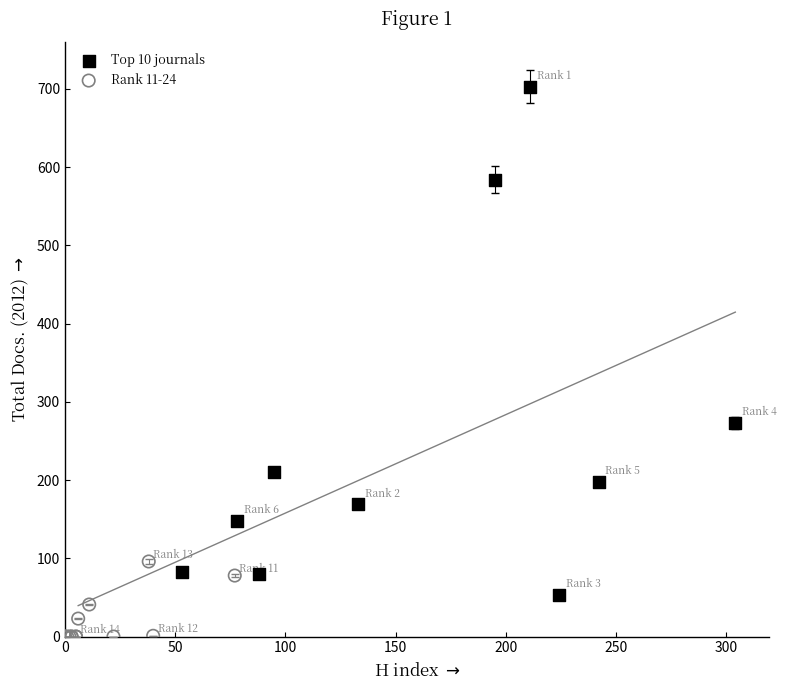

Which series reaches the minimum Y coordinate?

Rank 11-24